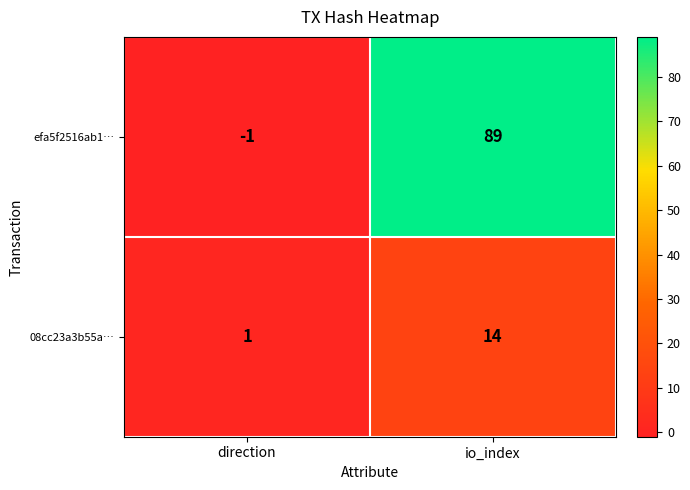

How many categories are shown in the chart?

2